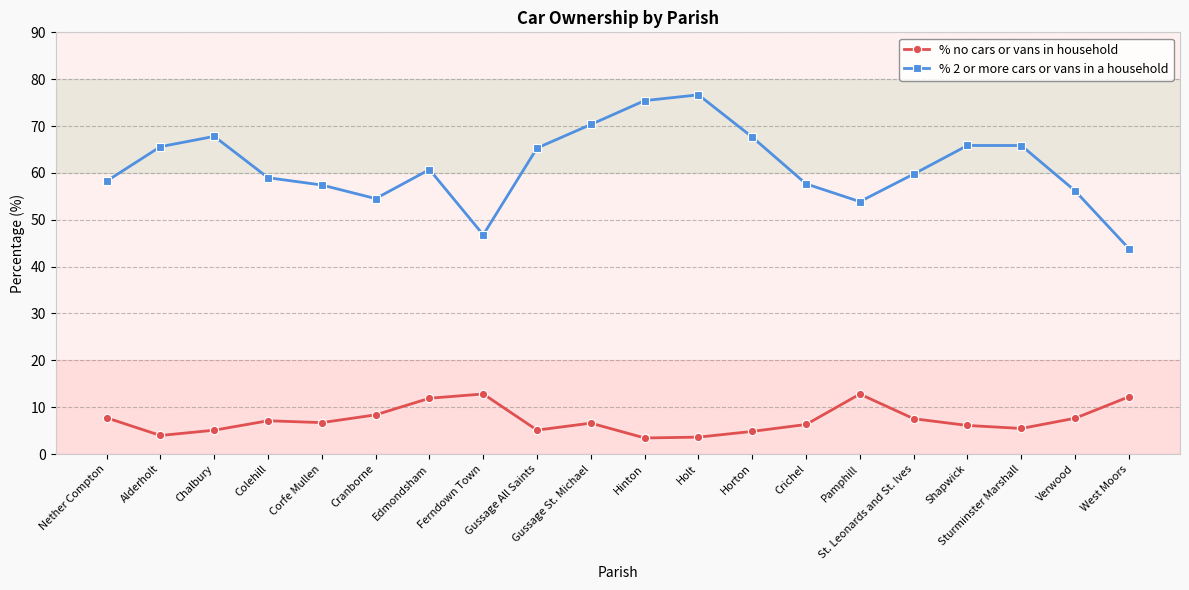

True or false: % no cars or vans in household and % 2 or more cars or vans in a household intersect in this chart.

False